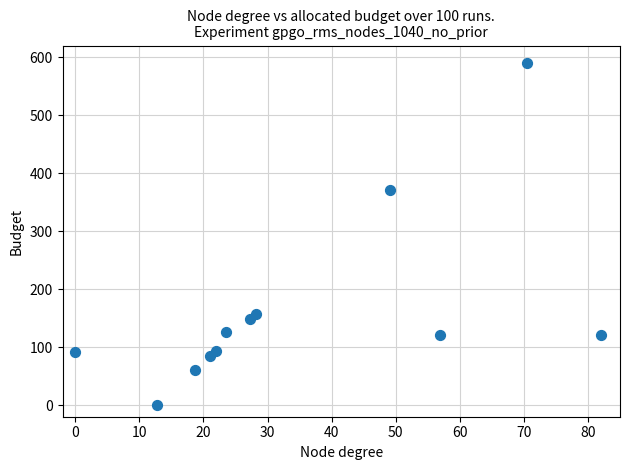

What Y value in the scatter plot is closest to 295?

371.6